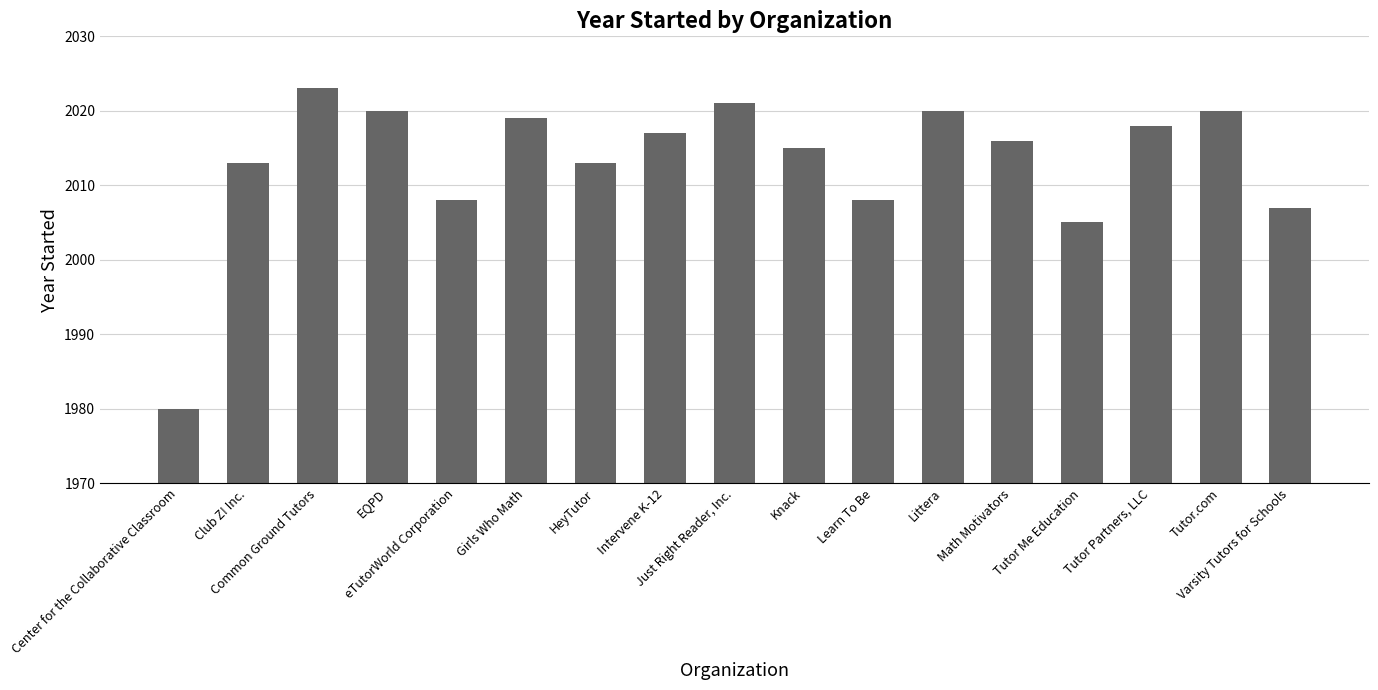

The value at Littera is 2020. True or false?

True